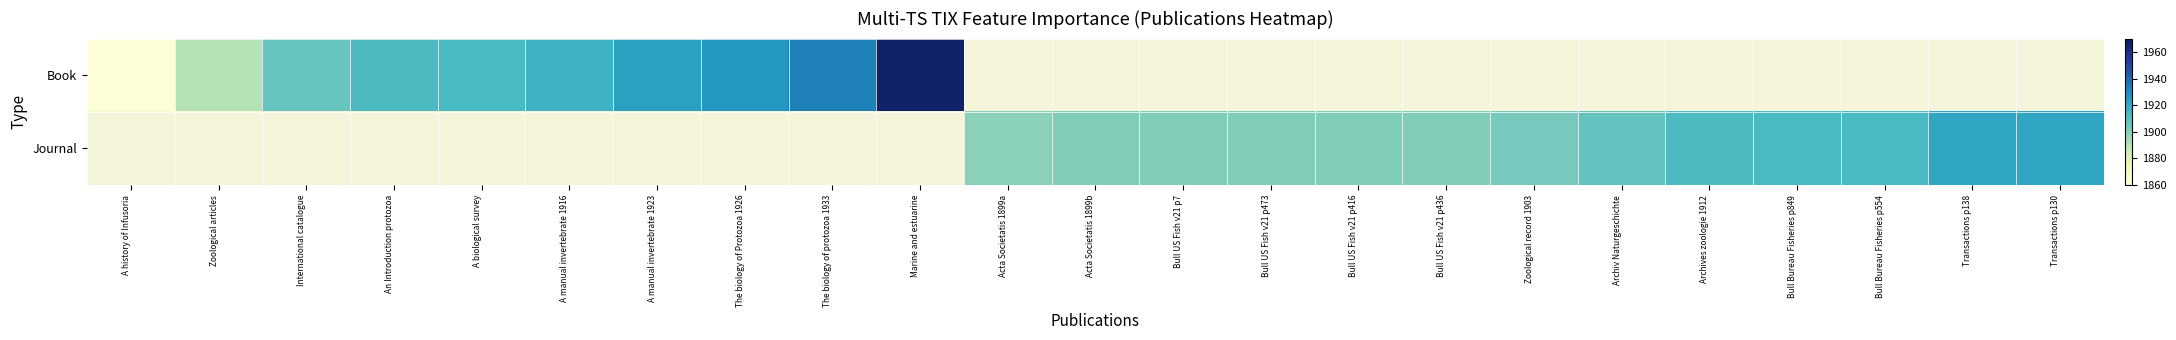

Rank the series at Zoological record 1903 from lowest to highest value.

Book, Journal